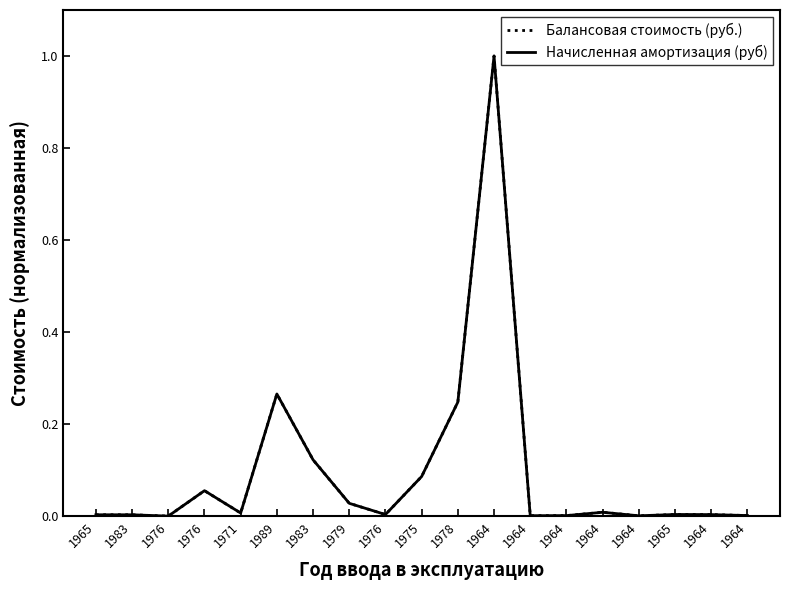

Where is the first local maximum for Балансовая стоимость (руб.)?

1976